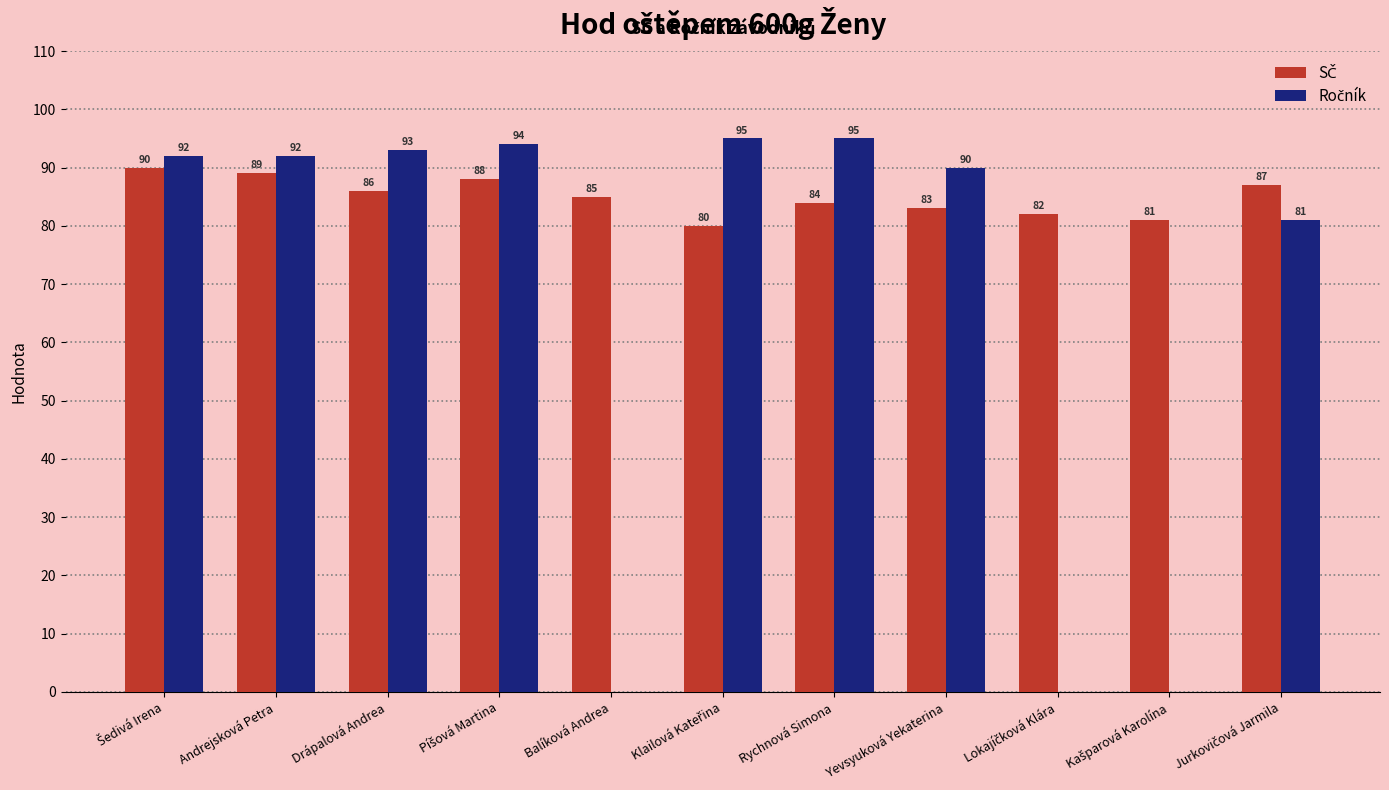

What is the greatest value displayed?

95